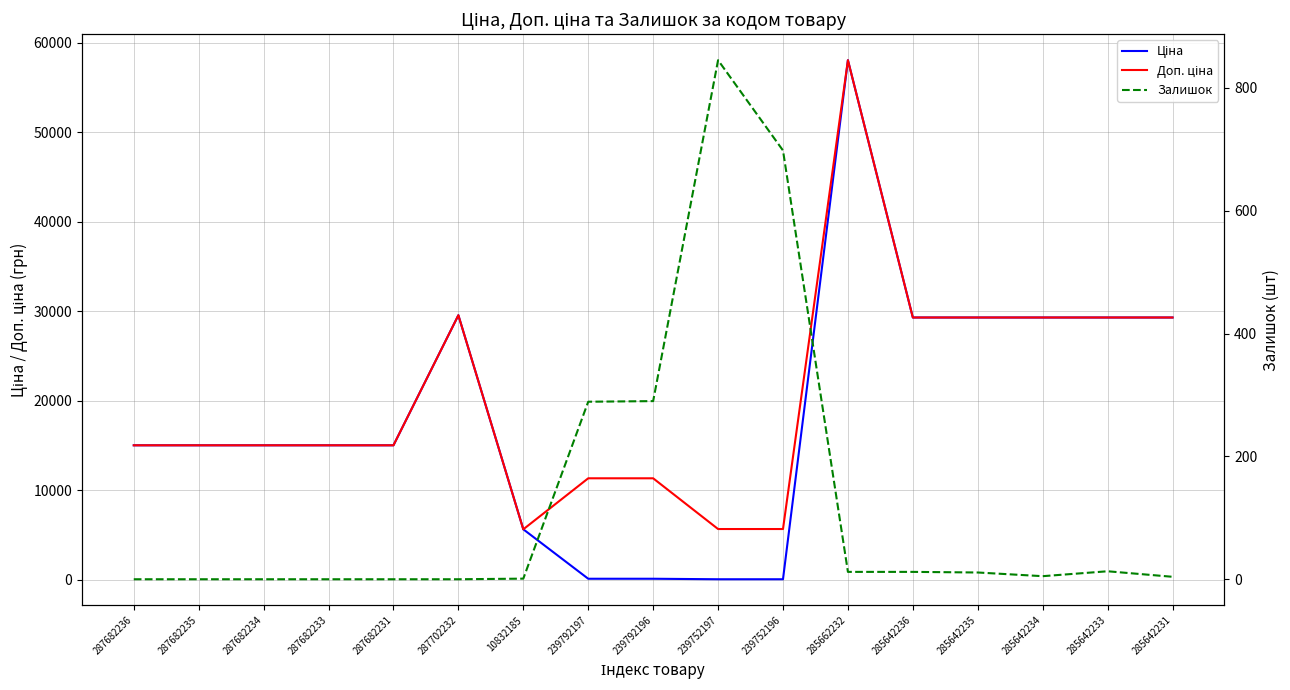

At which category is the sum across all series the highest?

285662232